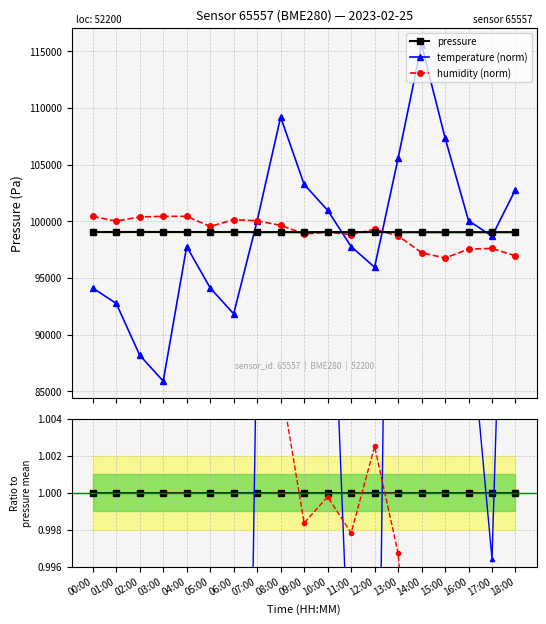

At 13:00, list the series in order from largest to smallest.

temperature (norm), pressure, humidity (norm)